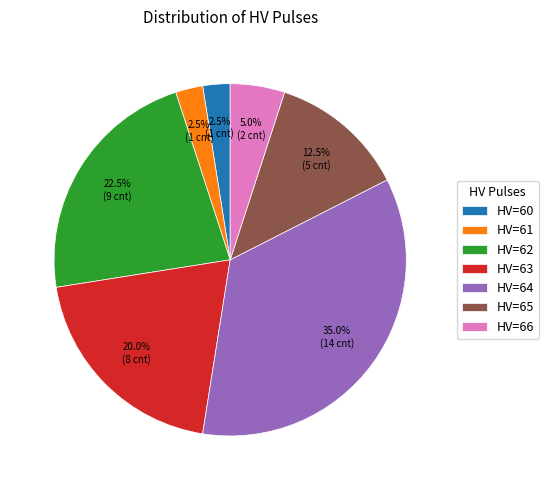

Which has a higher value, HV=62 or HV=60?

HV=62